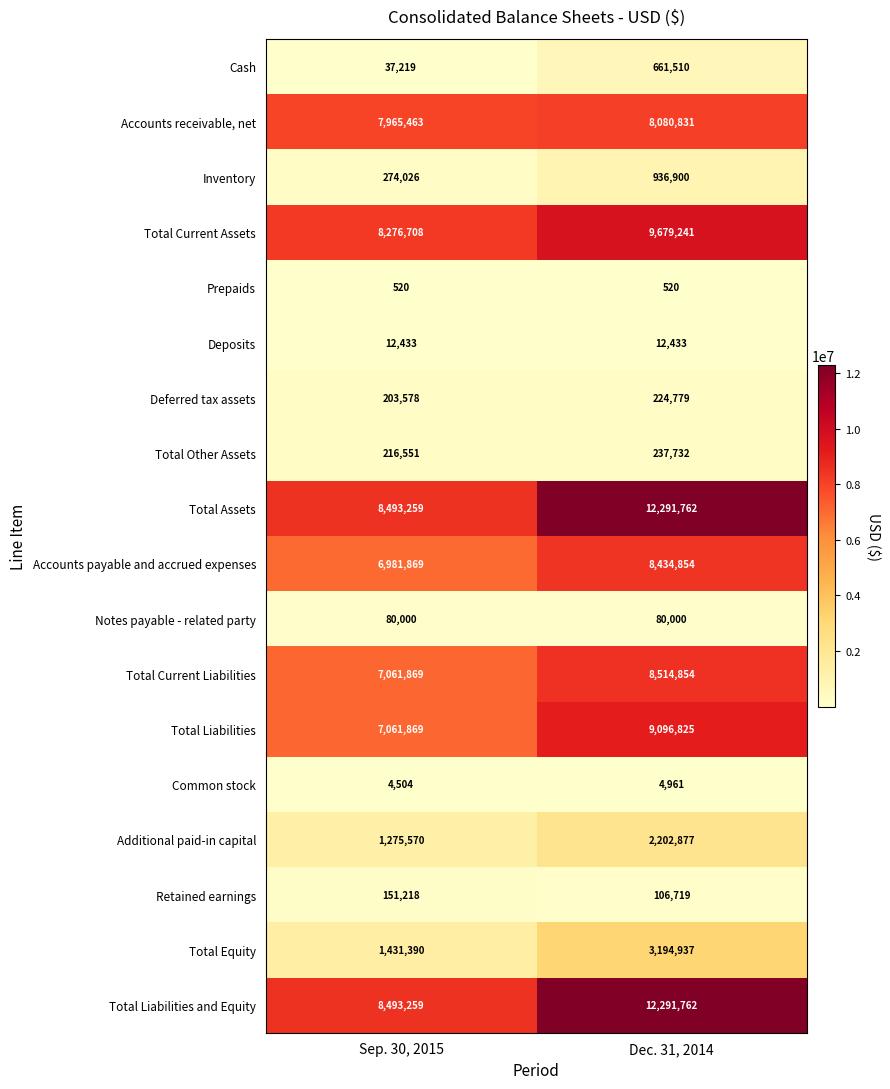

What value does the Deferred tax assets series have at Sep. 30, 2015?

203578